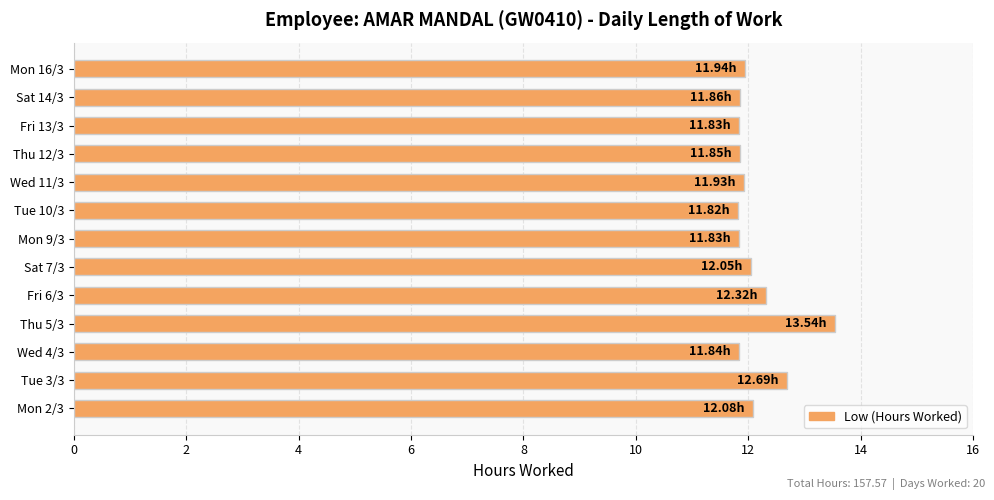

What is the change in value from Fri 6/3 to Sat 14/3?

-0.5